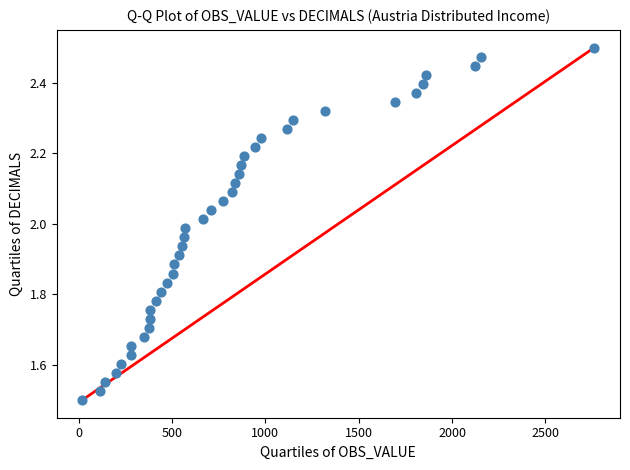

What is the range of Y values (max minus min)?

1.0